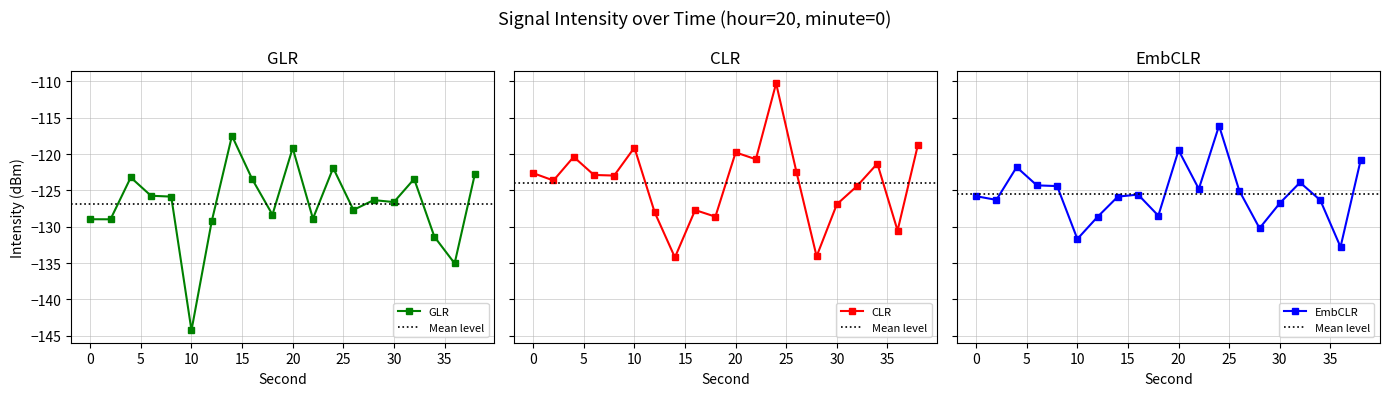

What is the greatest value displayed?

-110.3